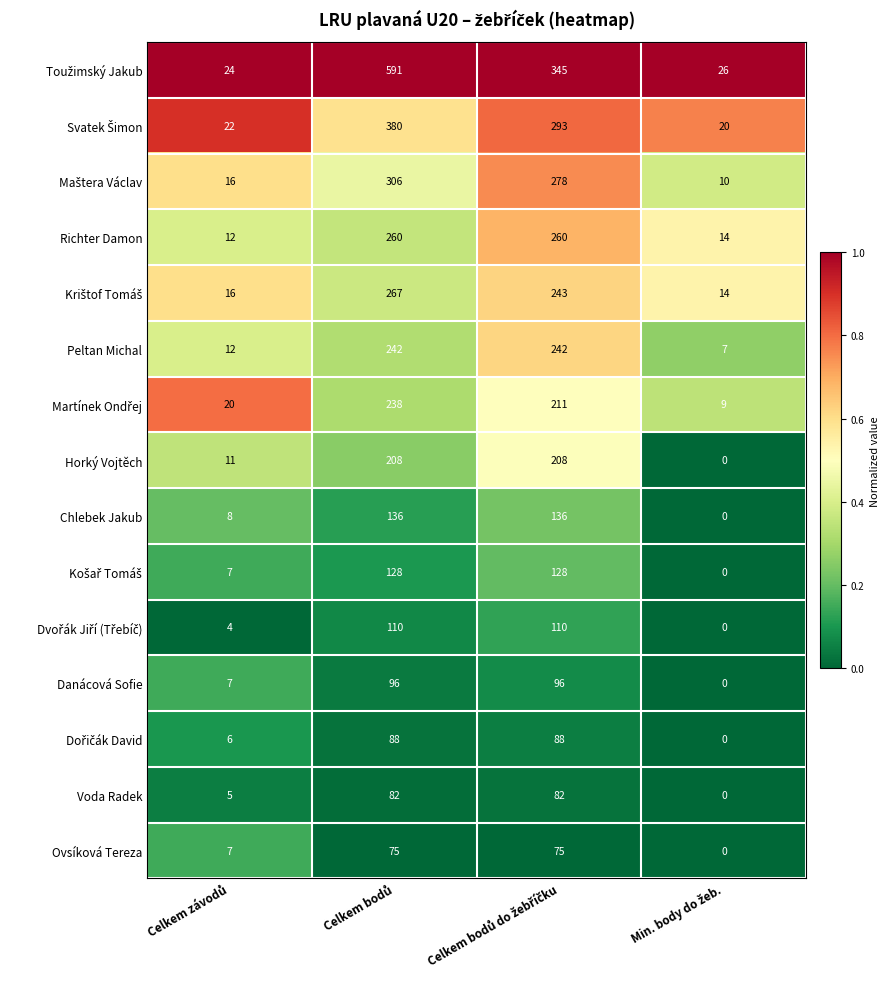

What is the difference between the second highest and minimum values in the Horký Vojtěch series?

208